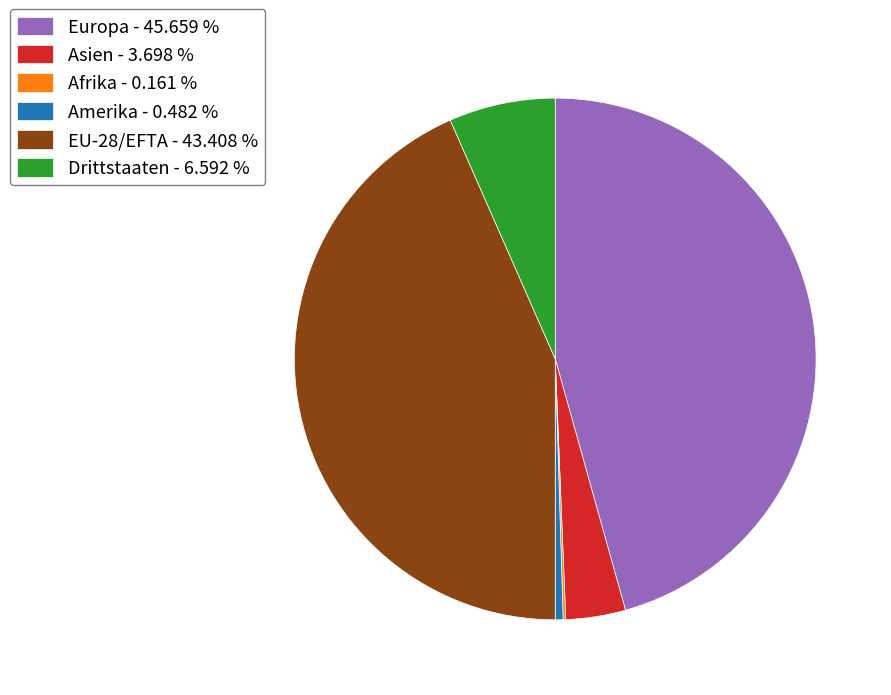

Which has a higher value, Drittstaaten - 6.592 % or Asien - 3.698 %?

Drittstaaten - 6.592 %